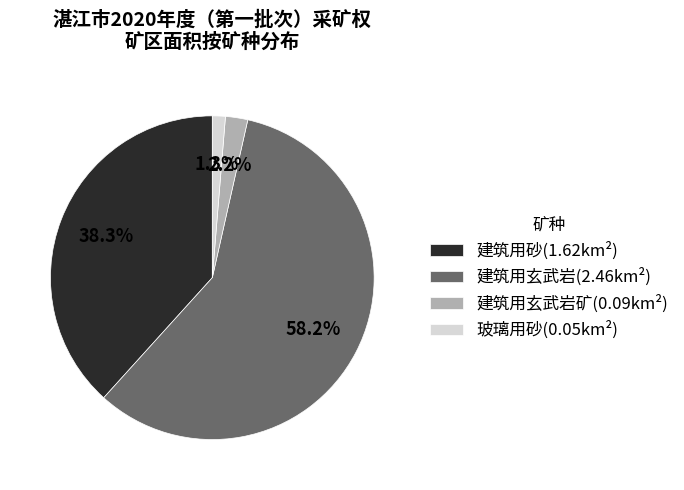

Rank the categories by value from highest to lowest.

建筑用玄武岩(2.46km²), 建筑用砂(1.62km²), 建筑用玄武岩矿(0.09km²), 玻璃用砂(0.05km²)